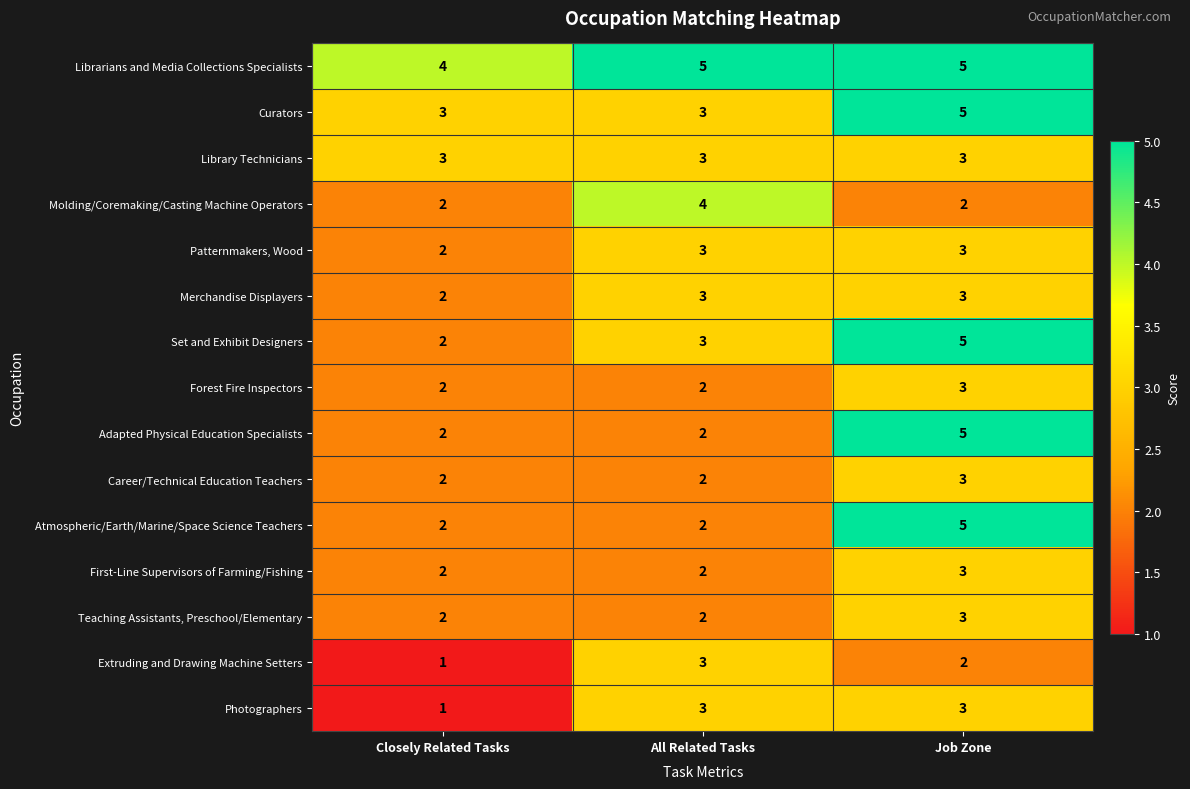

Count the Extruding and Drawing Machine Setters values in the range 1 to 3.

3